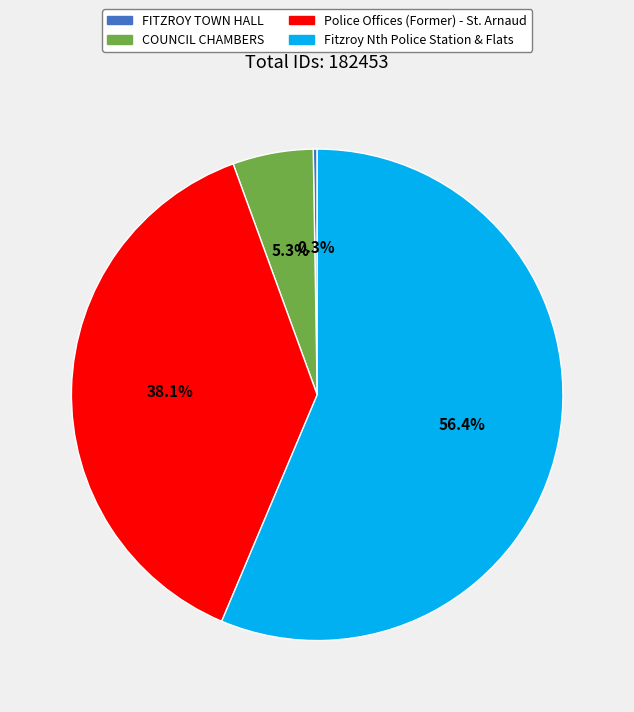

Between COUNCIL CHAMBERS and Fitzroy Nth Police Station & Flats, which is larger?

Fitzroy Nth Police Station & Flats